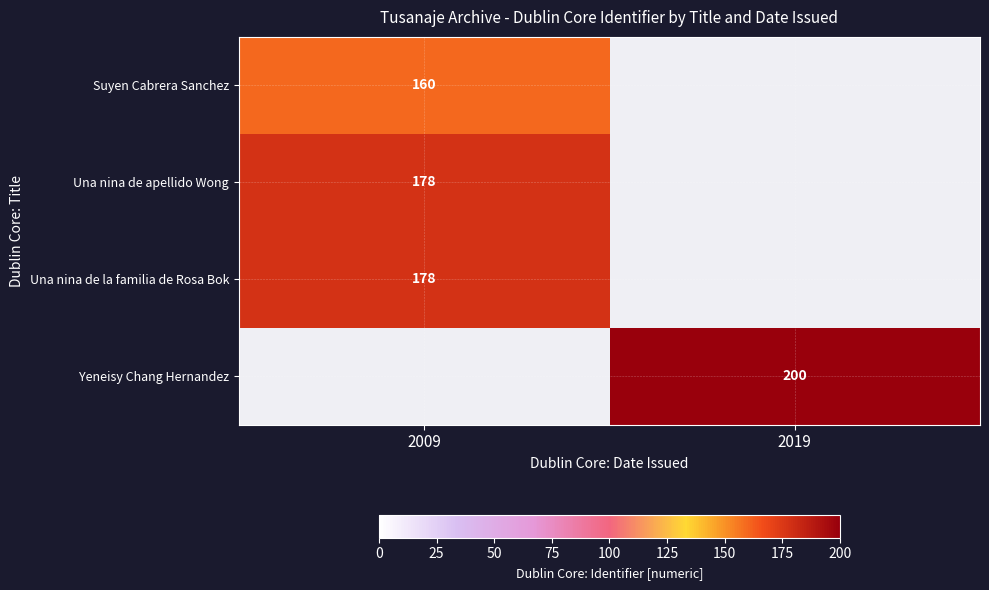

The Una nina de apellido Wong series shows 178 at 2009. True or false?

True